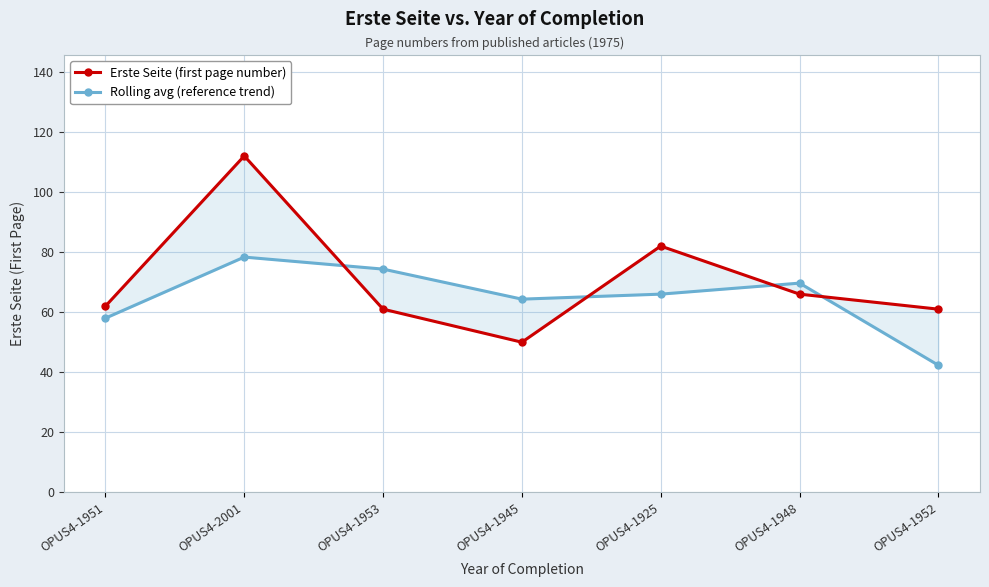

Between which two adjacent categories do Rolling avg (reference trend) and Erste Seite (first page number) first intersect?

OPUS4-2001 and OPUS4-1953